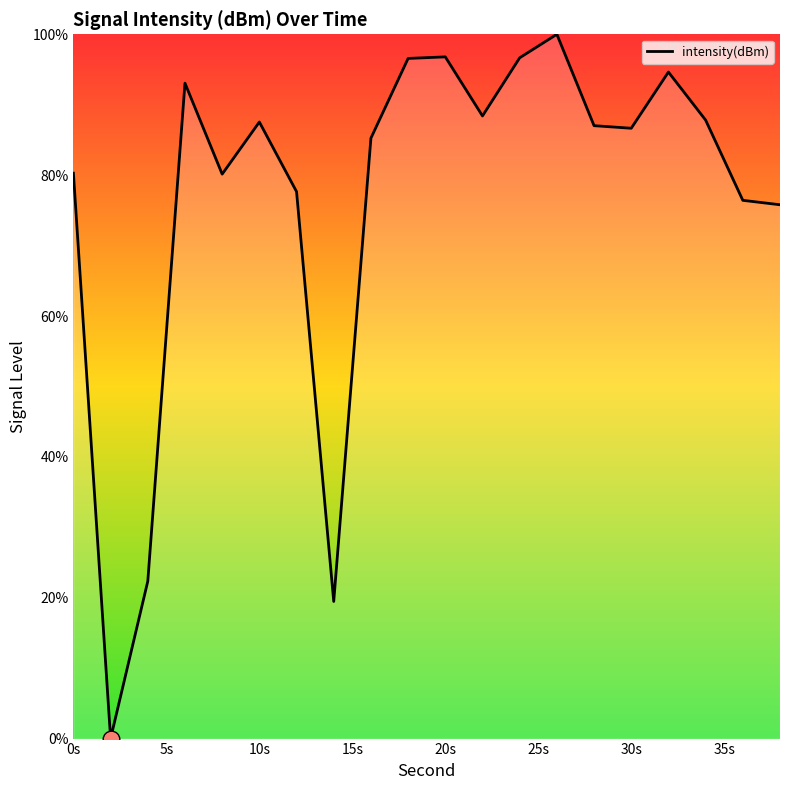

What is the average value?

76.6